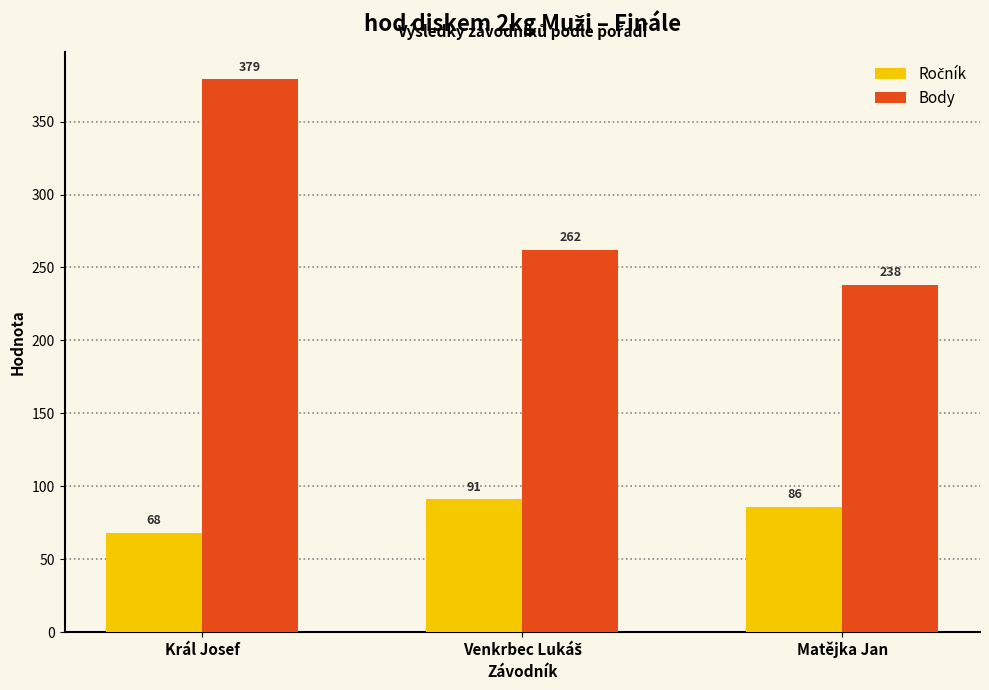

What is the total value across all series at Král Josef?

447